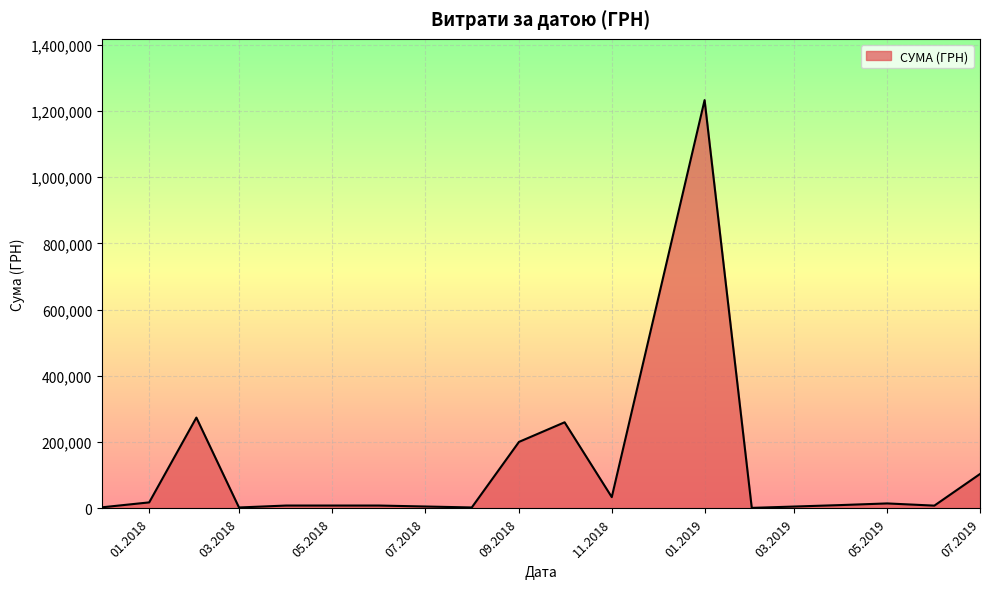

What is the difference between the maximum and minimum values?

1231006.3